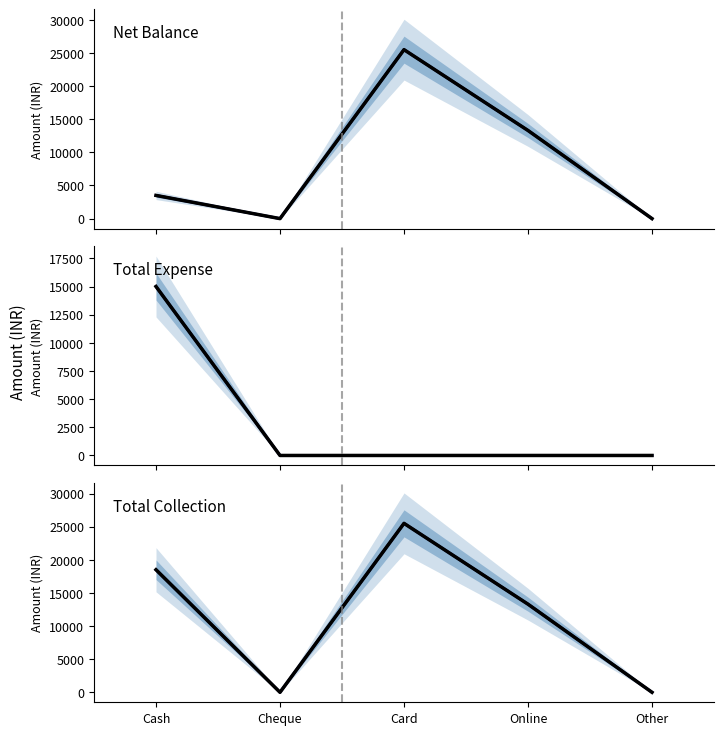

True or false: Net Balance (lower) has more than 2 interior local peaks.

False